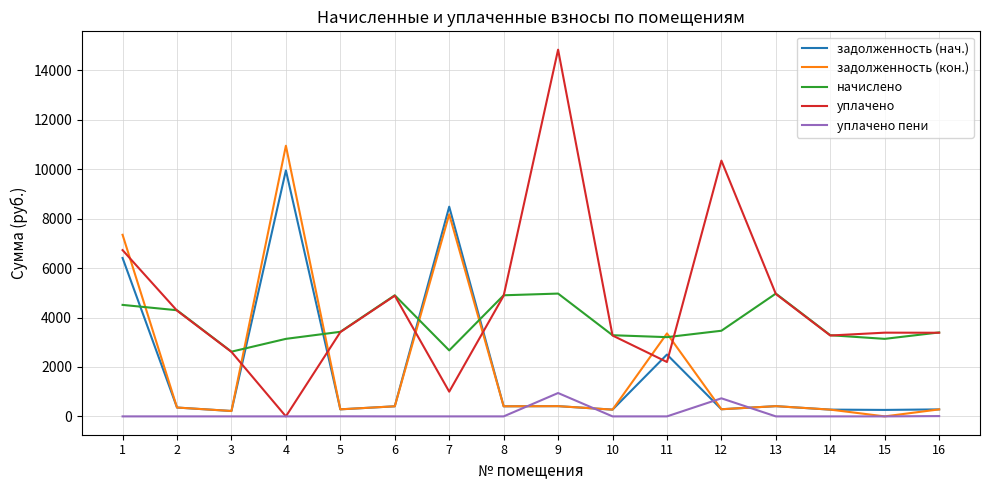

True or false: начислено has more than 2 interior local peaks.

True